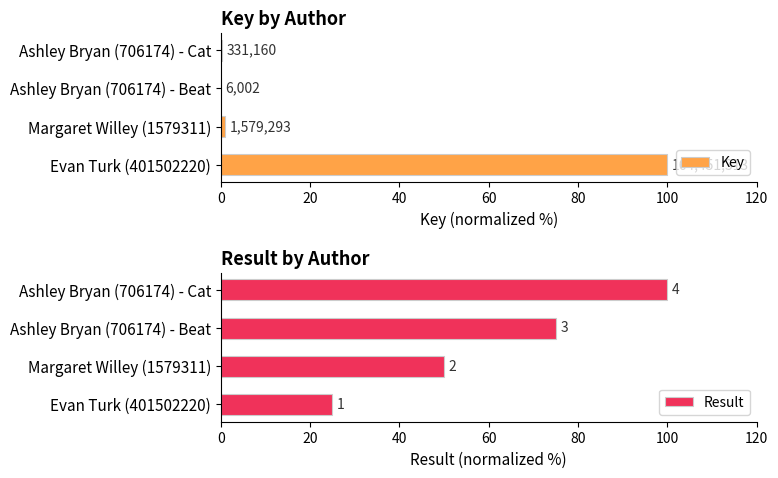

Reading left to right, extract all data points from this chart.

Key: 100.0	1.0	0.0	0.2
Result: 25.0	50.0	75.0	100.0